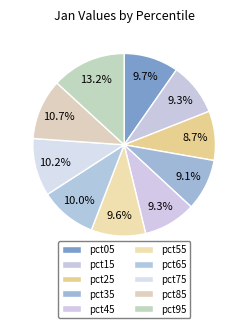

Count the number of slices in the pie.

10